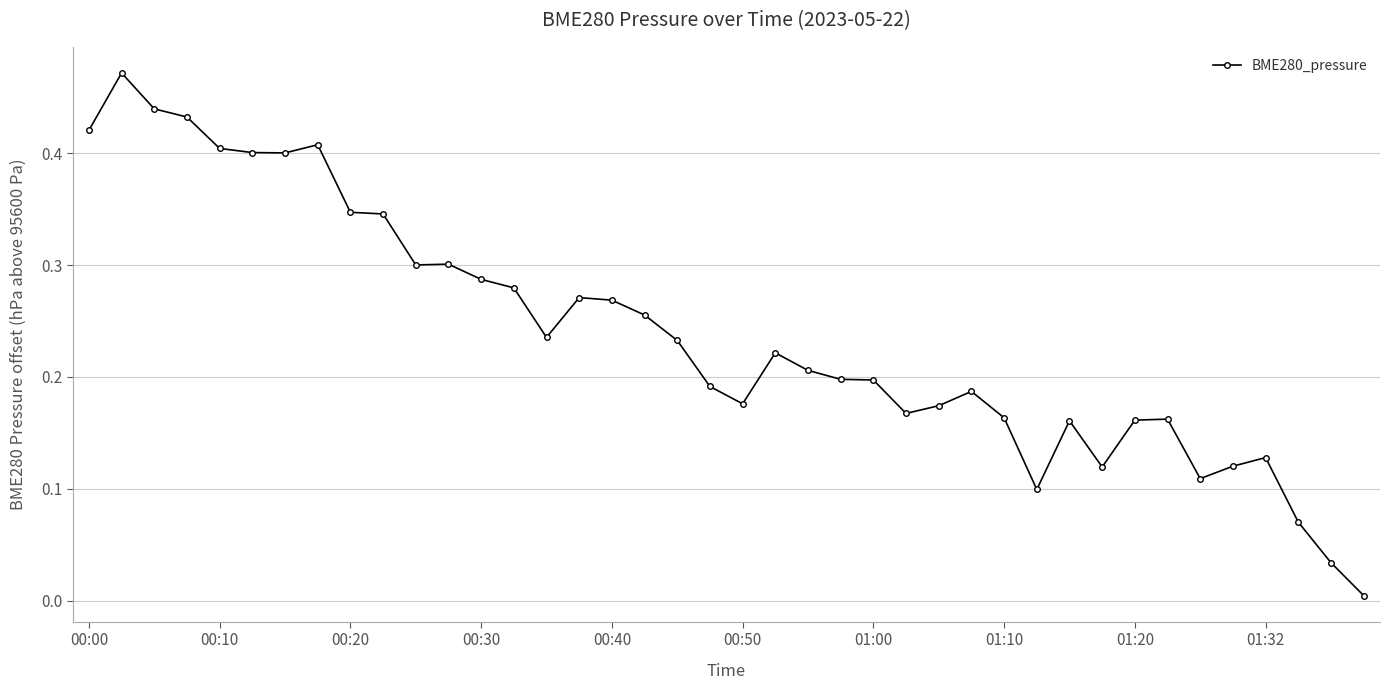

What is the sum of all values?

9.6